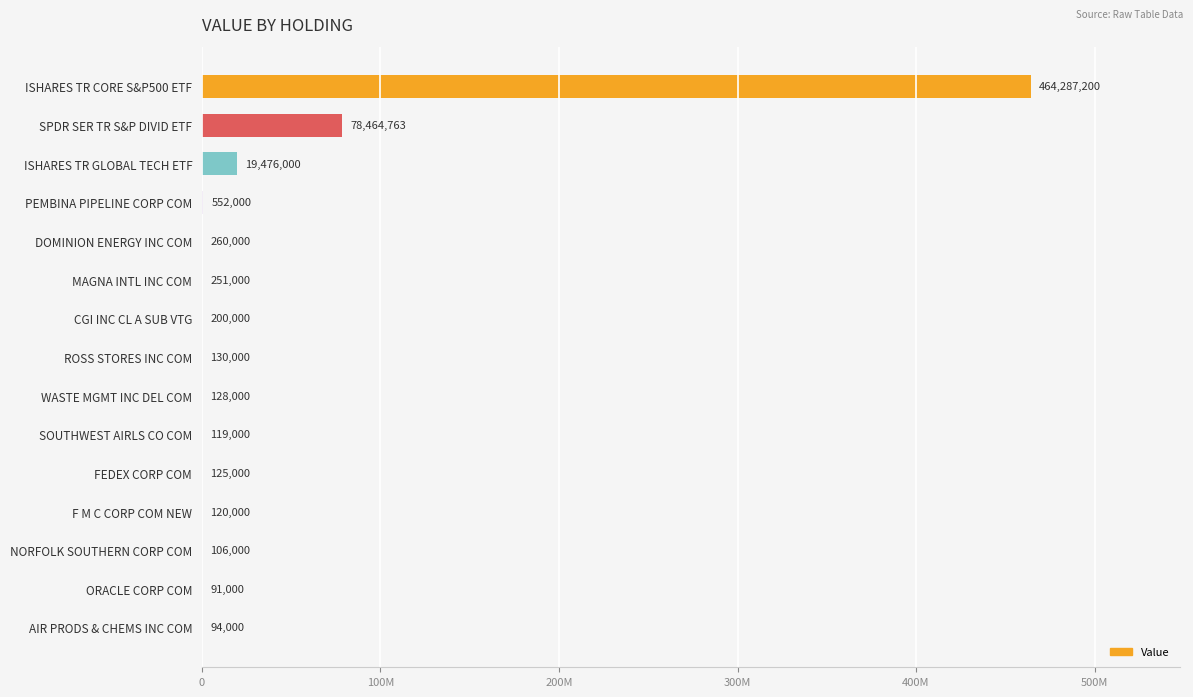

Are the bars horizontal?

Yes